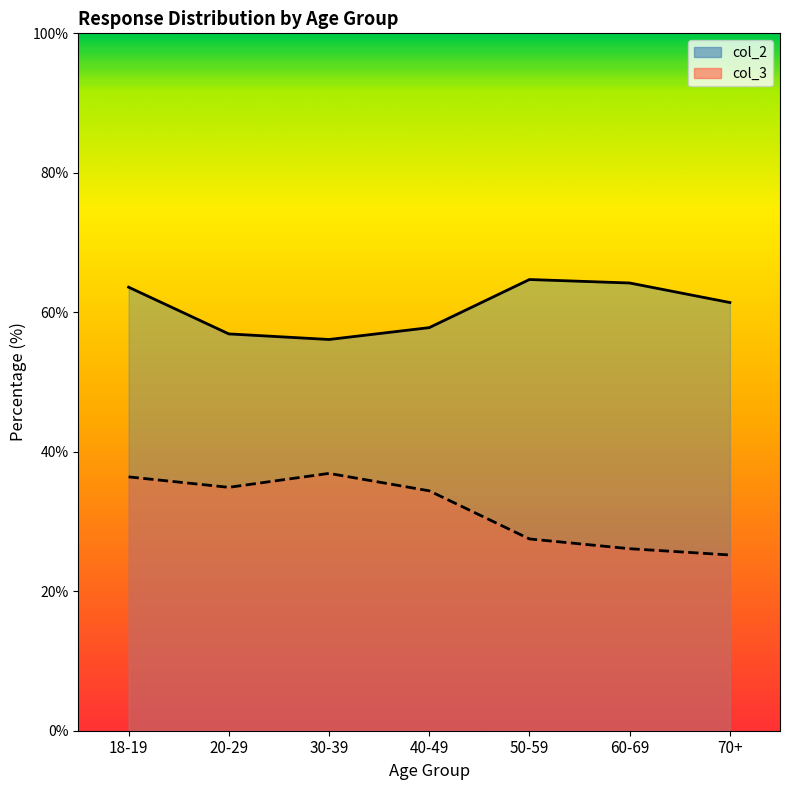

True or false: col_2 line and col_3 line intersect in this chart.

False